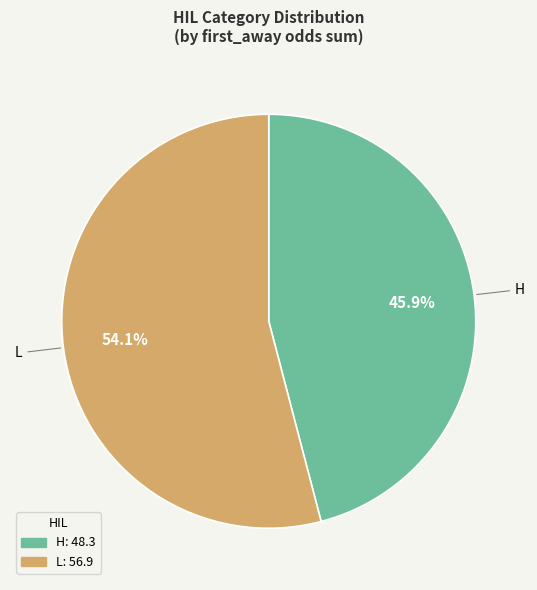

Is there any slice that represents more than half of the pie?

Yes